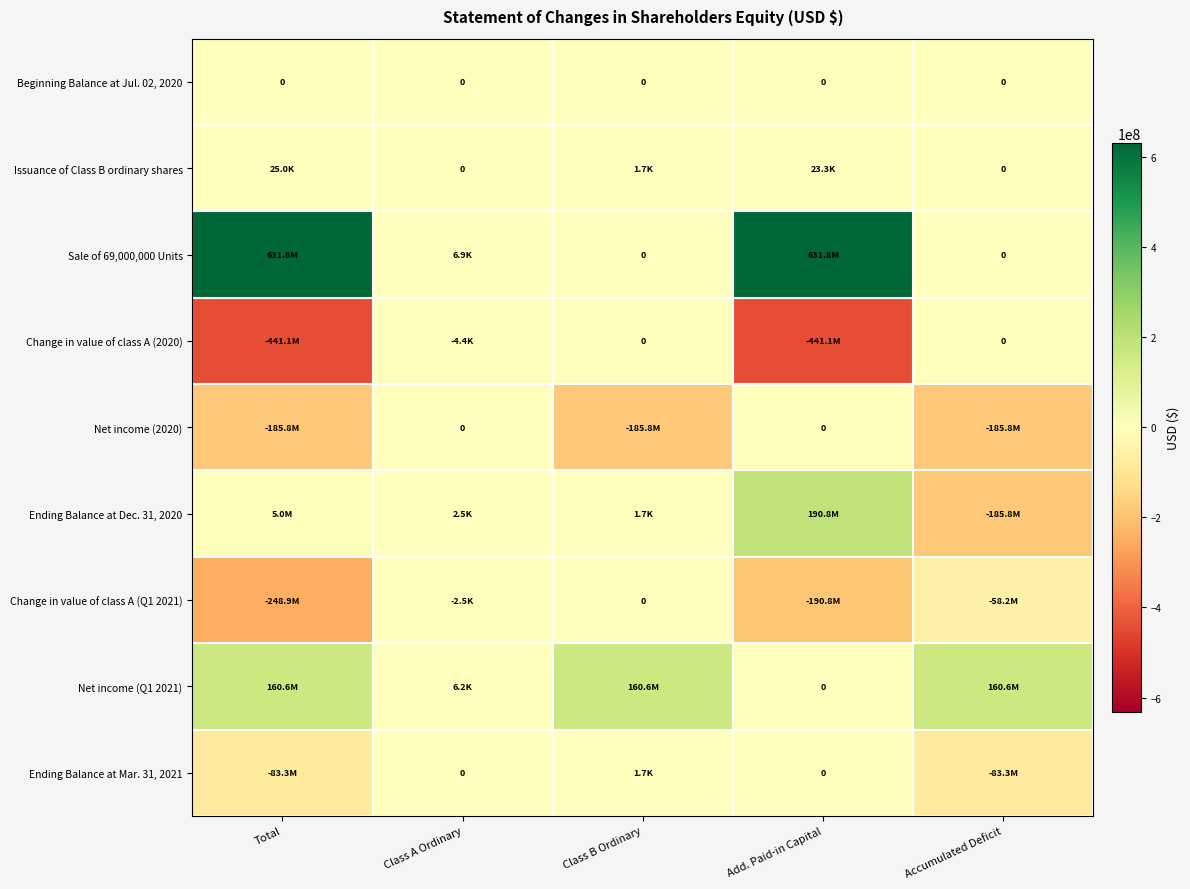

At which category is the sum across all series the highest?

Add. Paid-in Capital